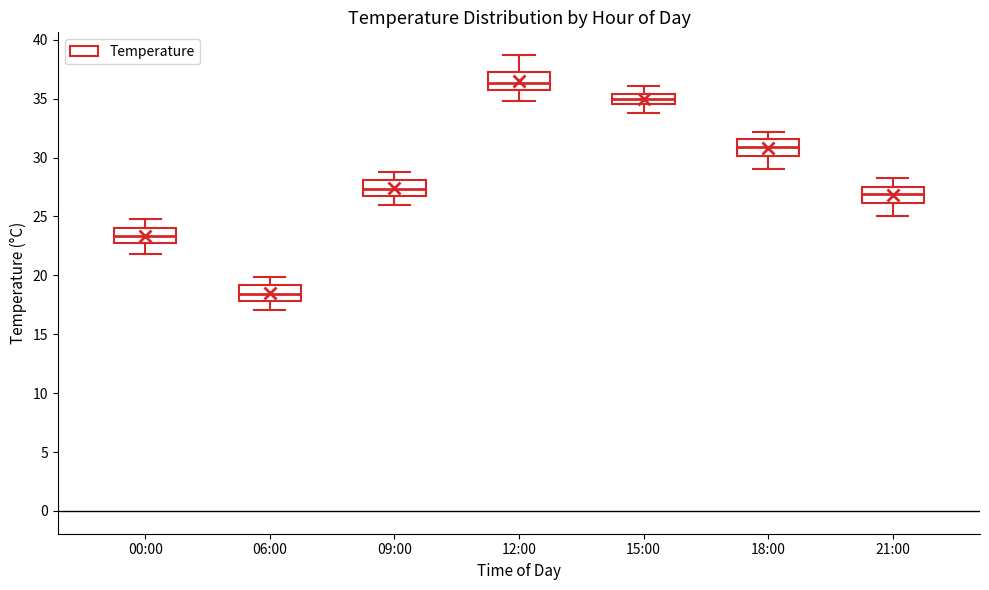

Which box has the lowest median line?

06:00